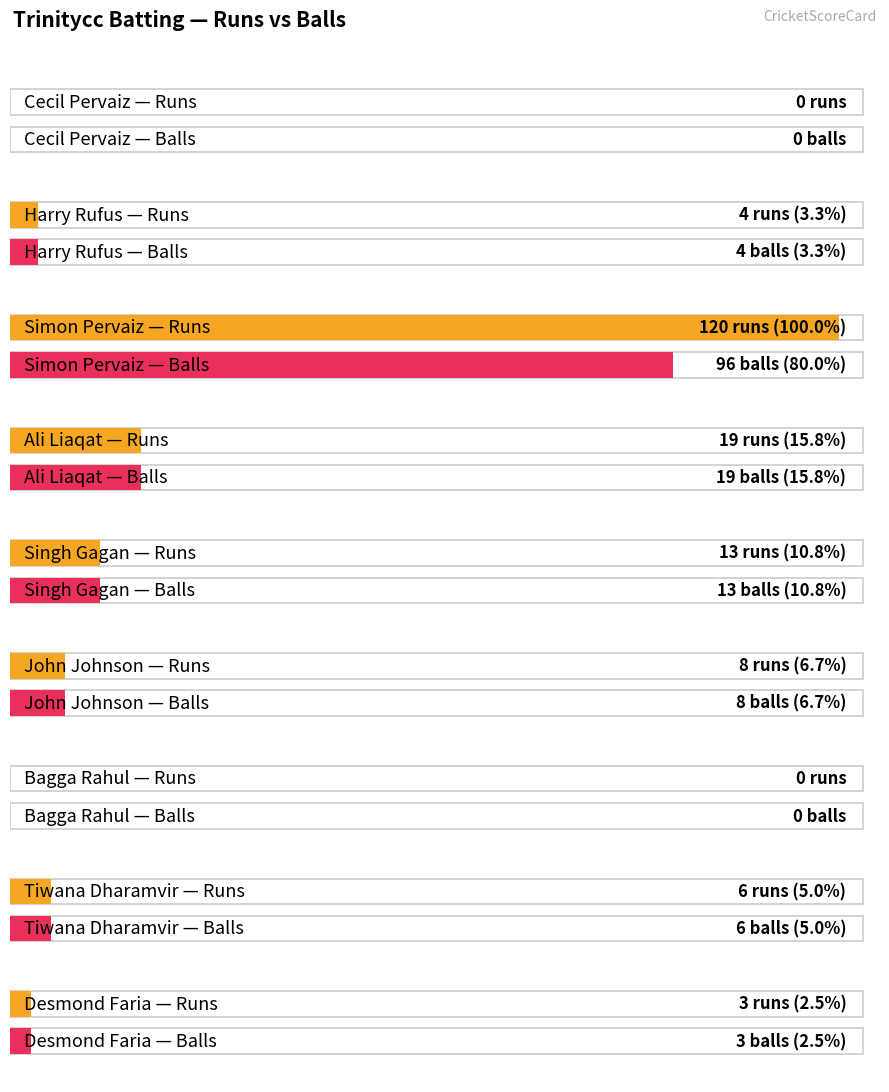

Rank the series at Harry Rufus from lowest to highest value.

Runs, Balls